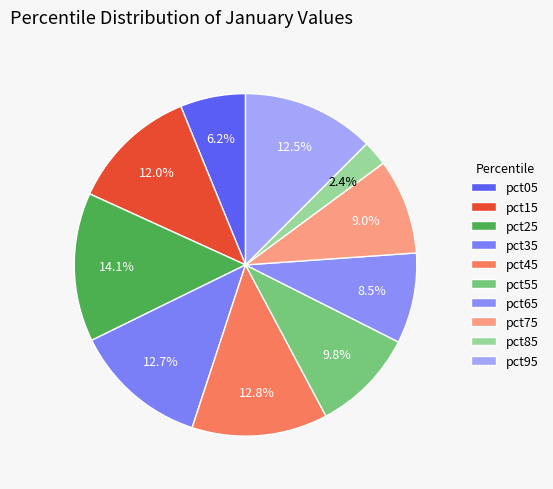

Count the number of slices in the pie.

10